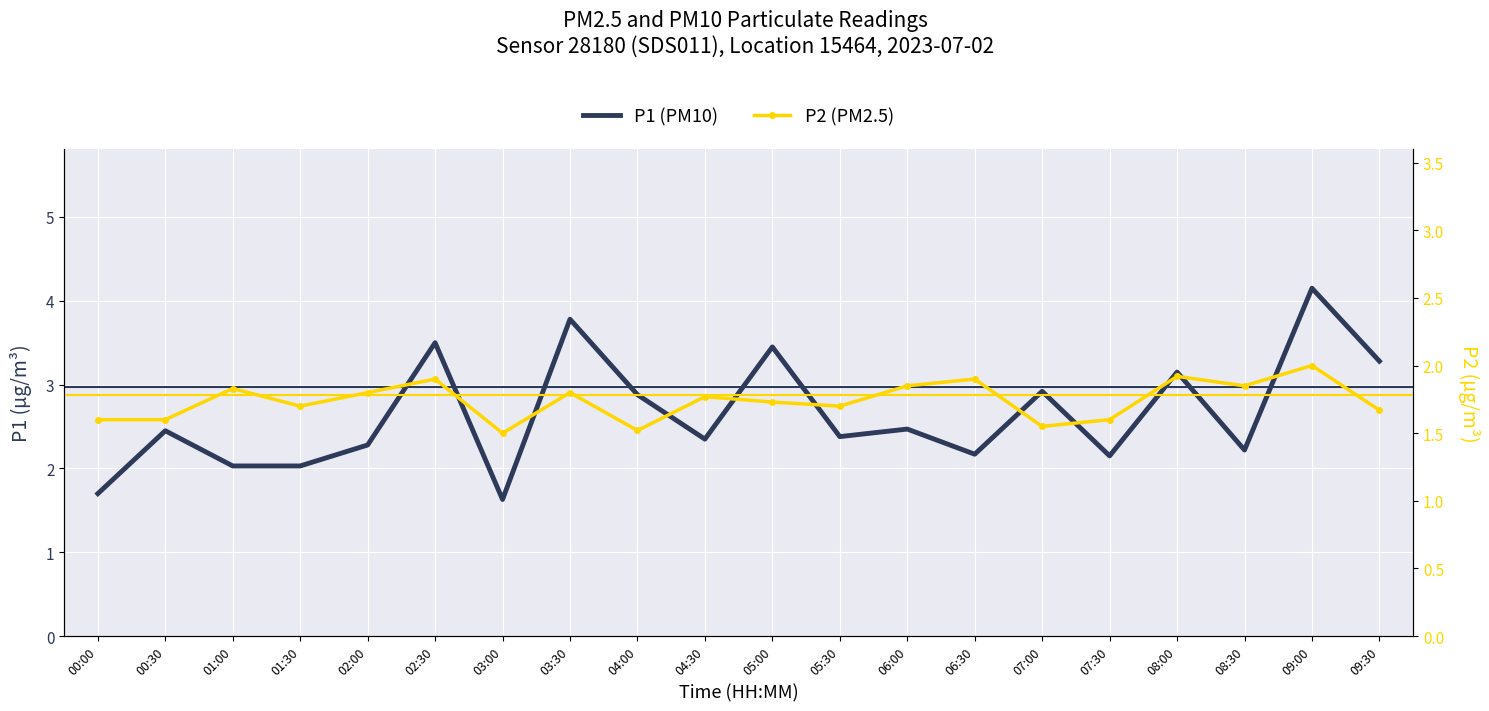

True or false: P2 (PM2.5) and P1 (PM10) cross at least once.

False